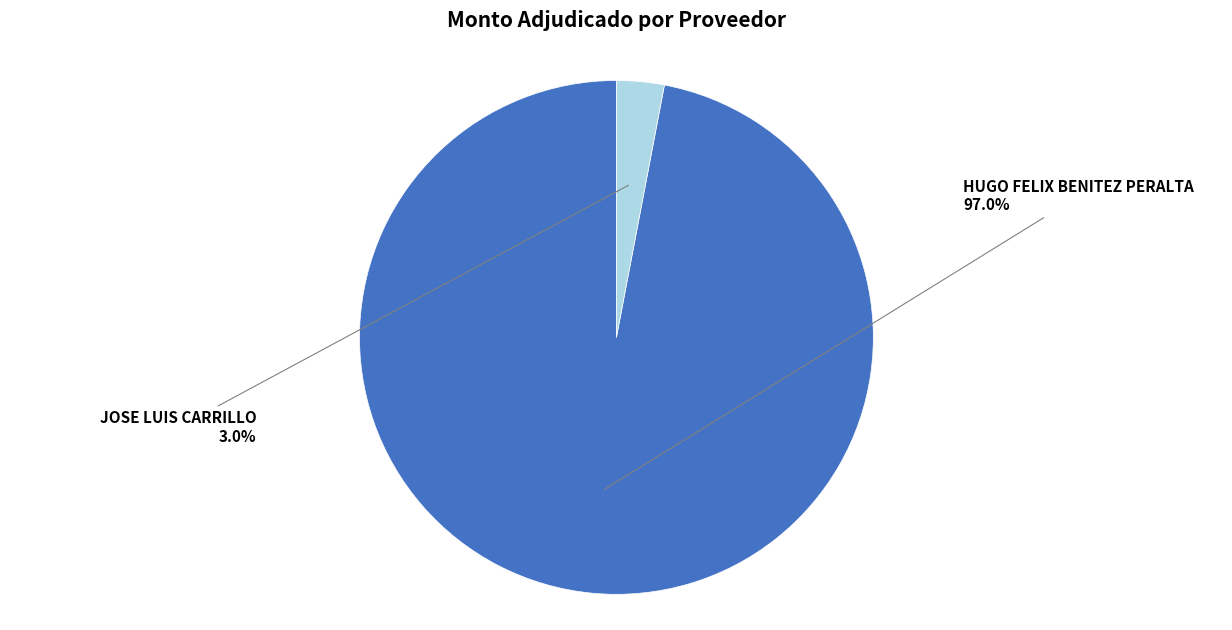

To the nearest percent, what portion does JOSE LUIS CARRILLO represent?

3%